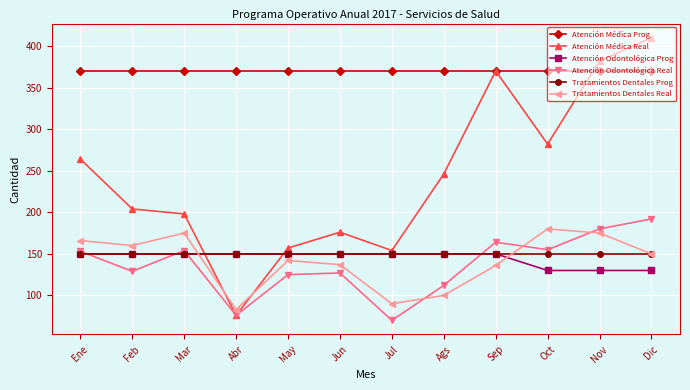

What is the spread (max minus min) of values at Dic?

280